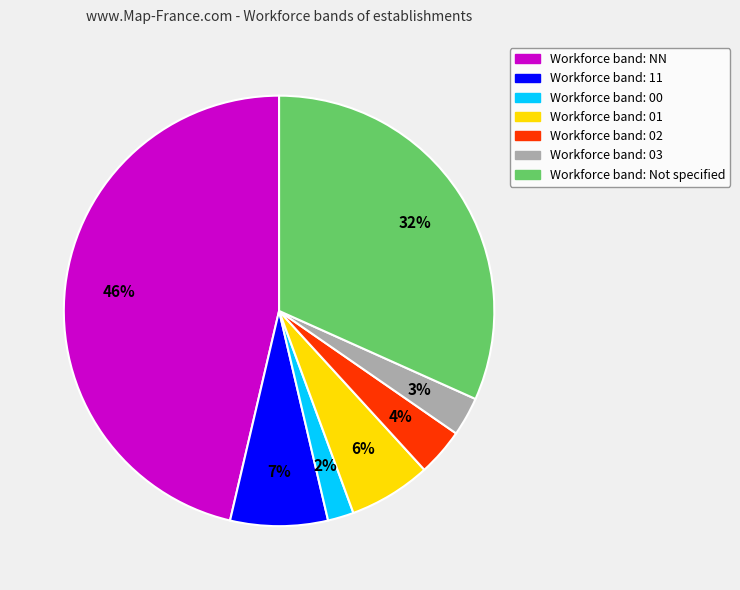

Is there any slice that represents more than half of the pie?

No